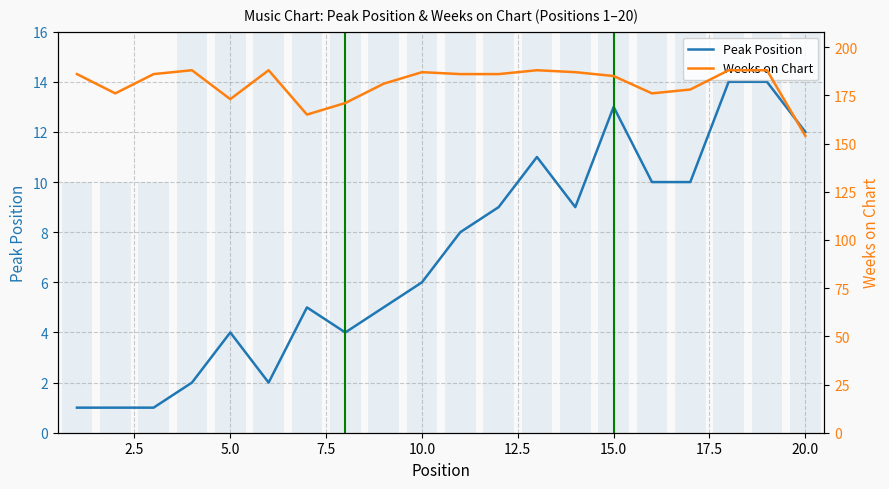

List the series in order of their peak value, highest first.

Weeks on Chart, Peak Position